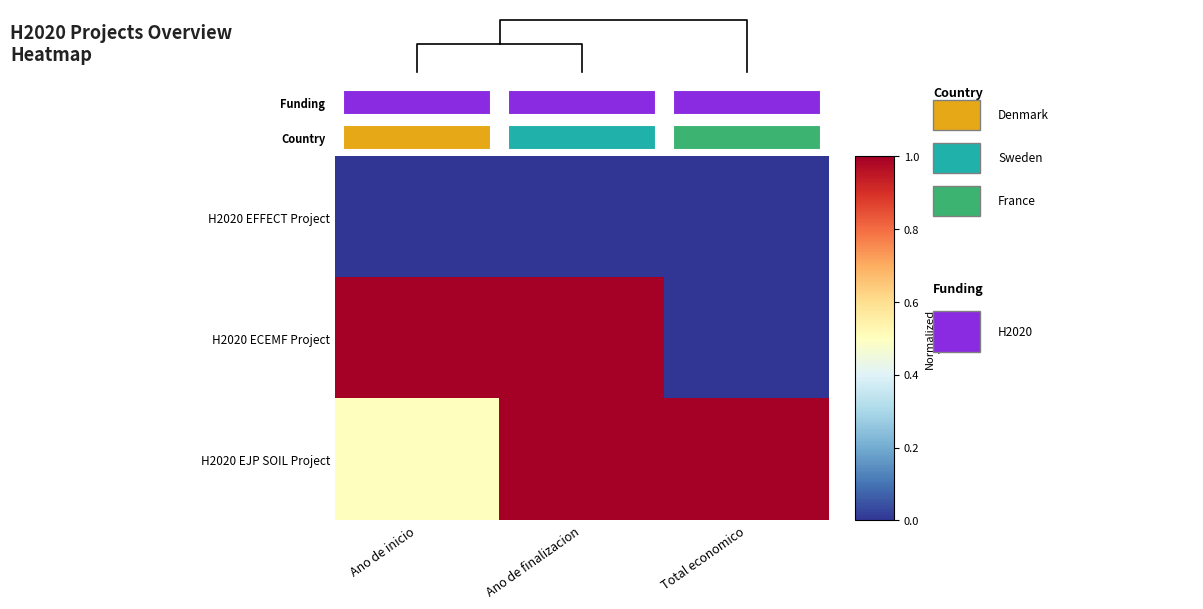

Reading left to right, what are all the values shown in this chart?

H2020 EFFECT Project: Ano de inicio=0.0	Ano de finalizacion=0.0	Total economico=0.0
H2020 ECEMF Project: Ano de inicio=1.0	Ano de finalizacion=1.0	Total economico=0.0
H2020 EJP SOIL Project: Ano de inicio=0.5	Ano de finalizacion=1.0	Total economico=1.0